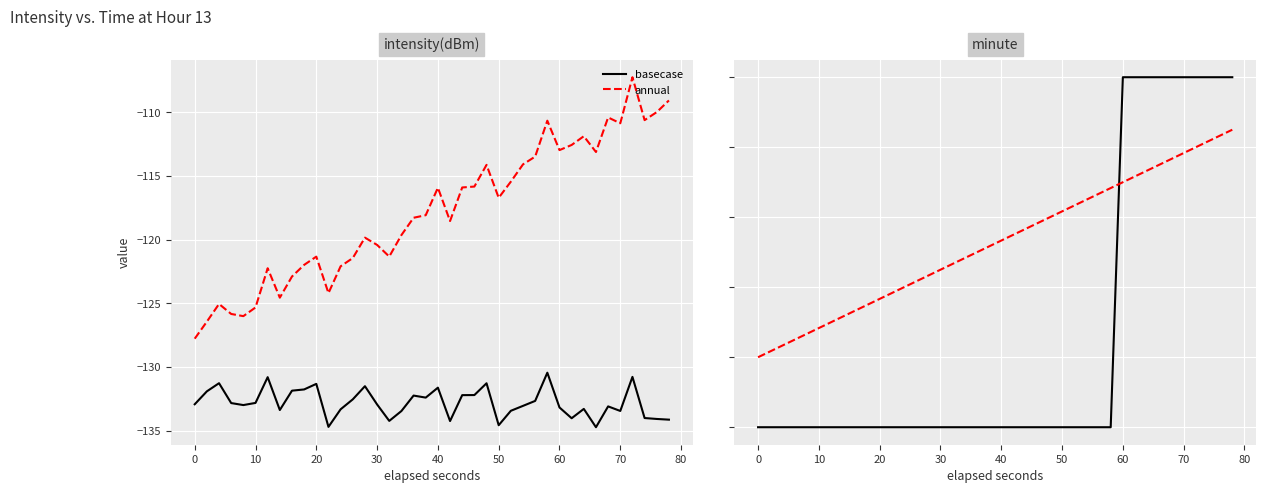

True or false: annual and basecase intersect in this chart.

True